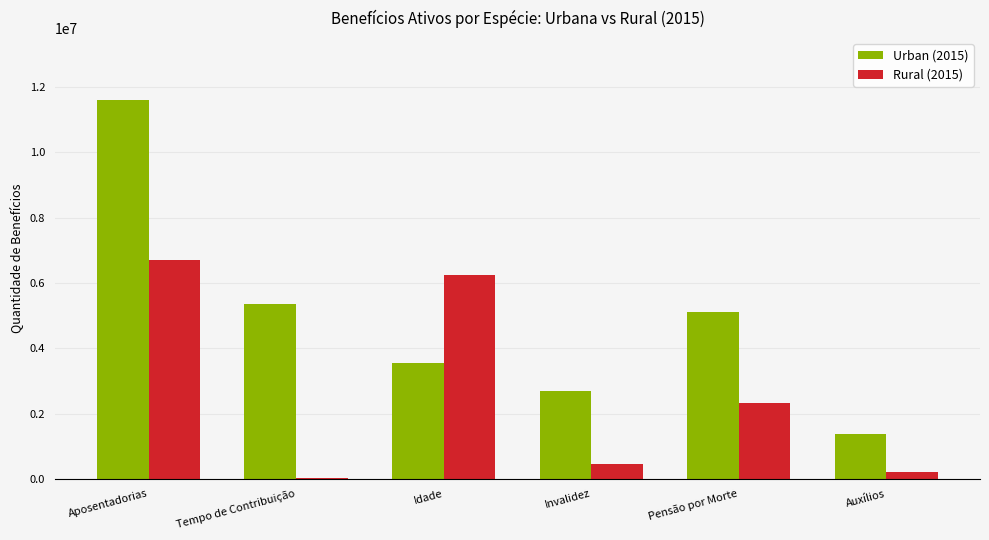

How many categories are shown in the chart?

6